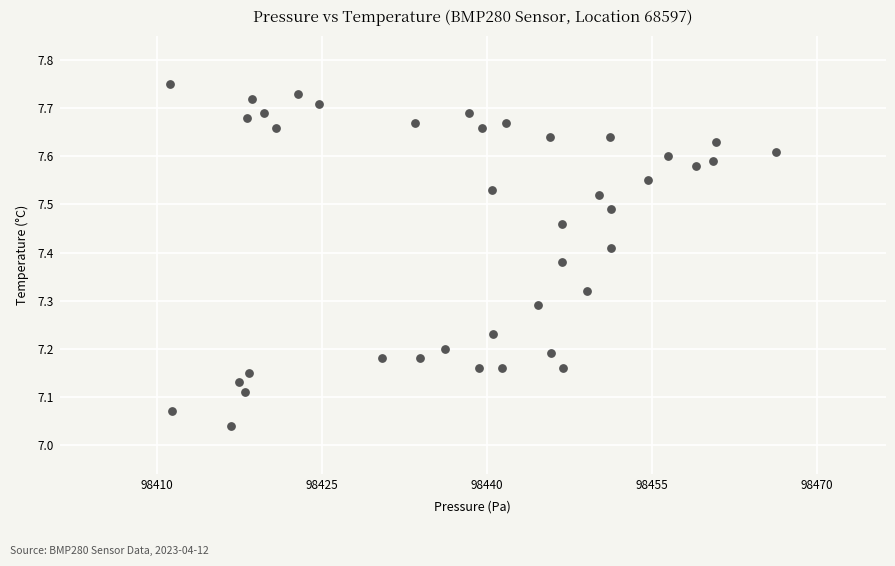

What is the range of X values (max minus min)?

55.1